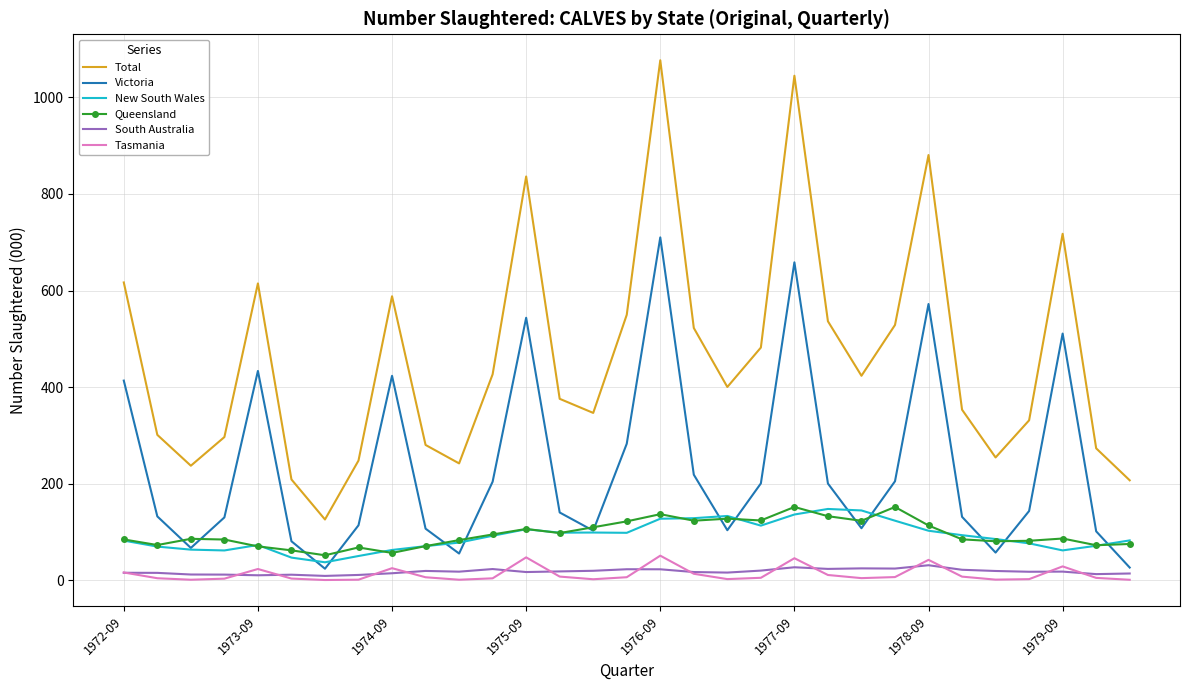

Which series has the largest total across all categories?

Total